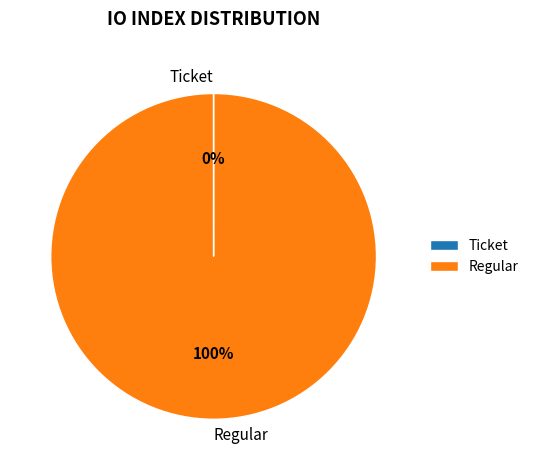

Does Regular represent more than half of the total?

Yes